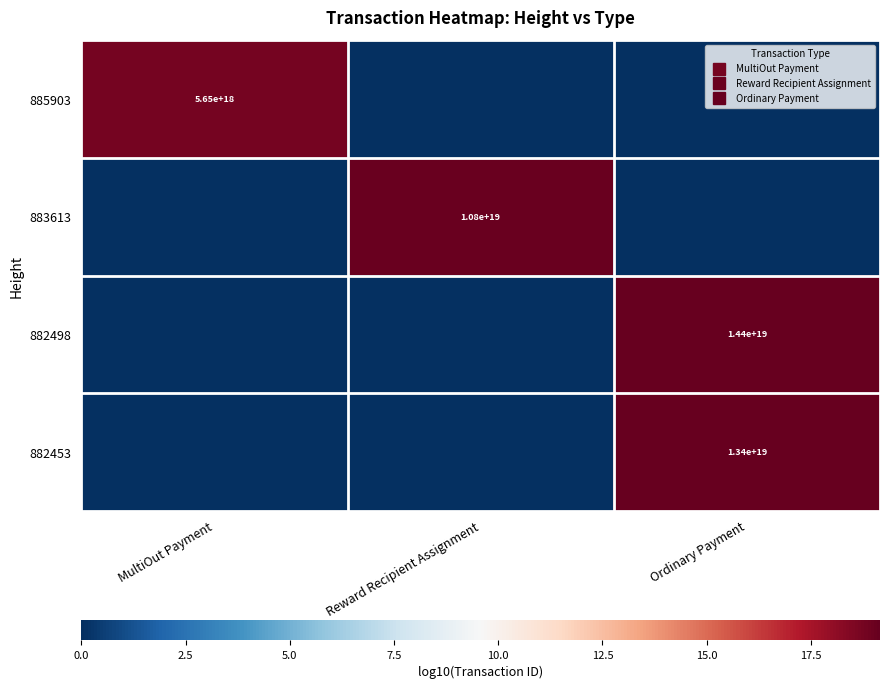

How many values in the 882498 series exceed 0?

1